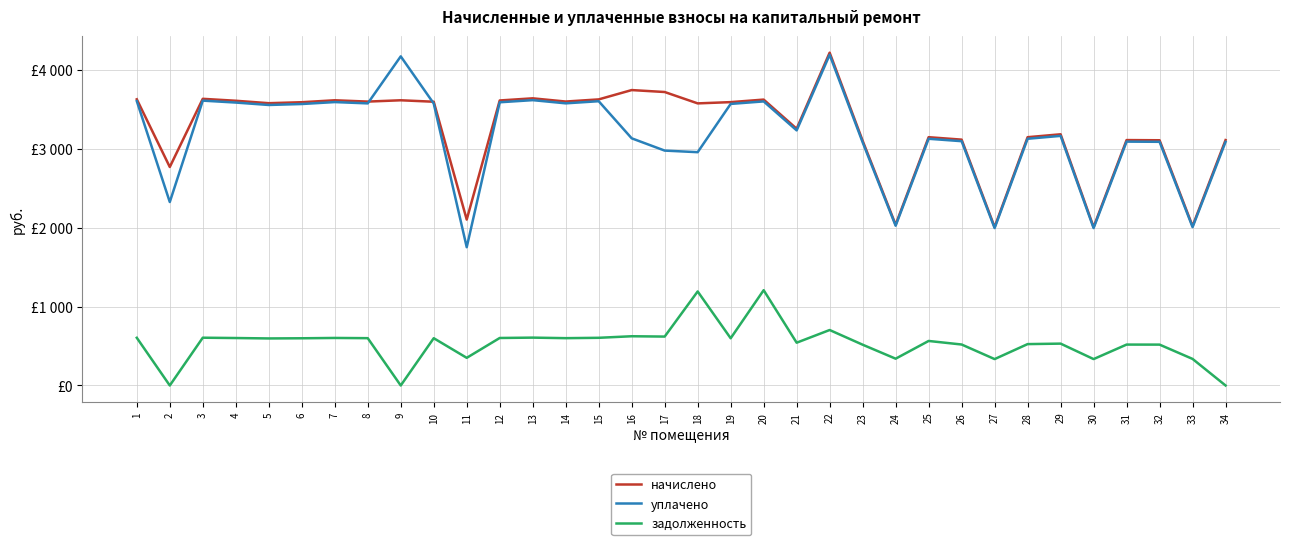

What are all the series names shown in the legend?

начислено, уплачено, задолженность